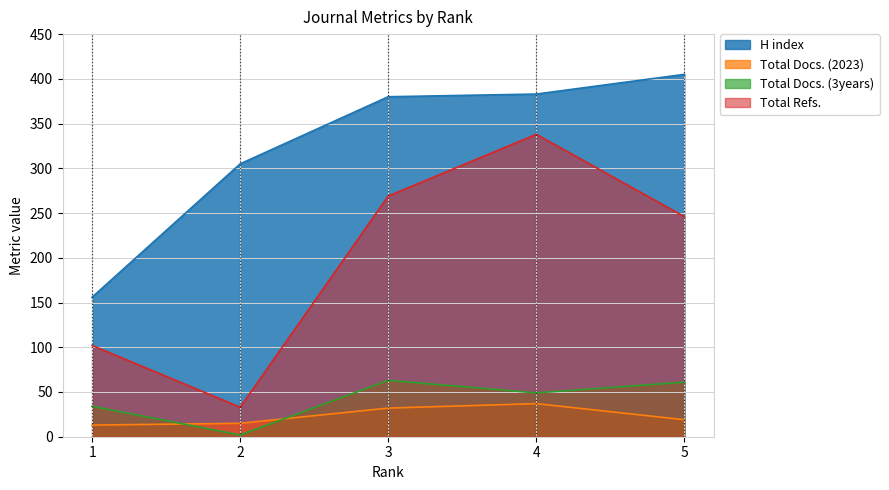

Between 4 and 2, which is larger?

4